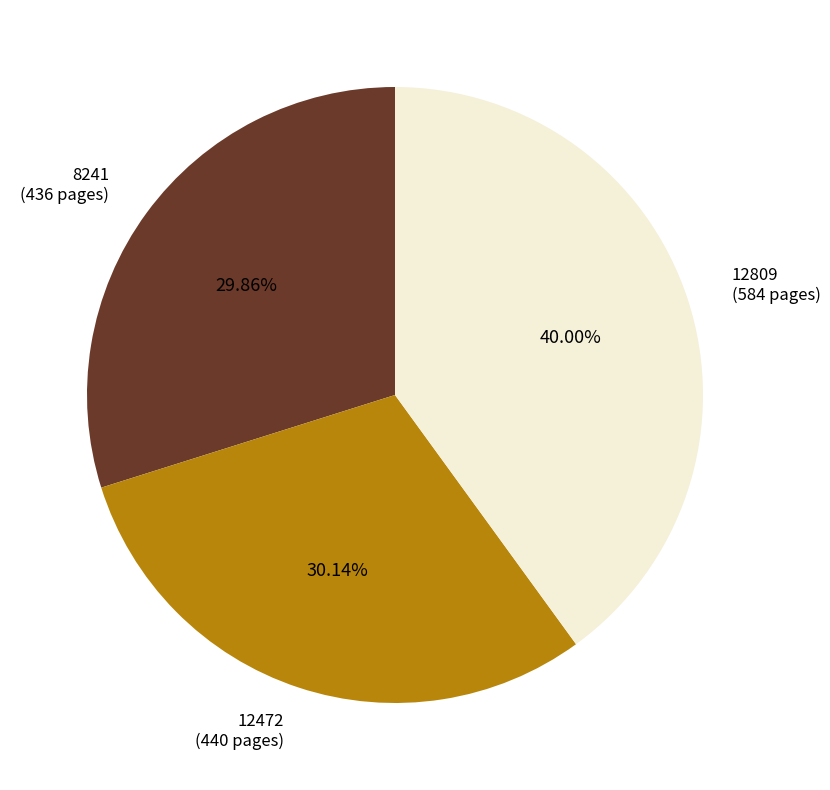

To the nearest percent, what is the difference between the 12809 and 12472 slice percentages?

10%